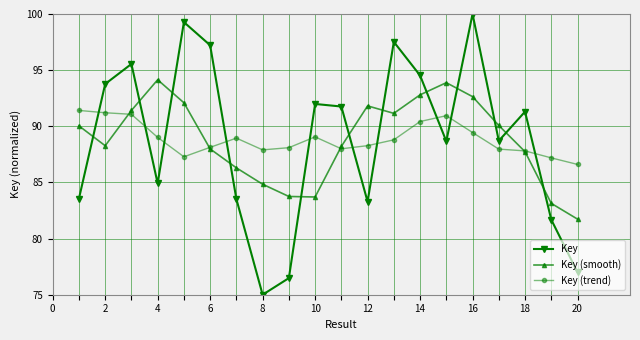

What is the value of the Key (smooth) point at the 11th from the left?

88.2